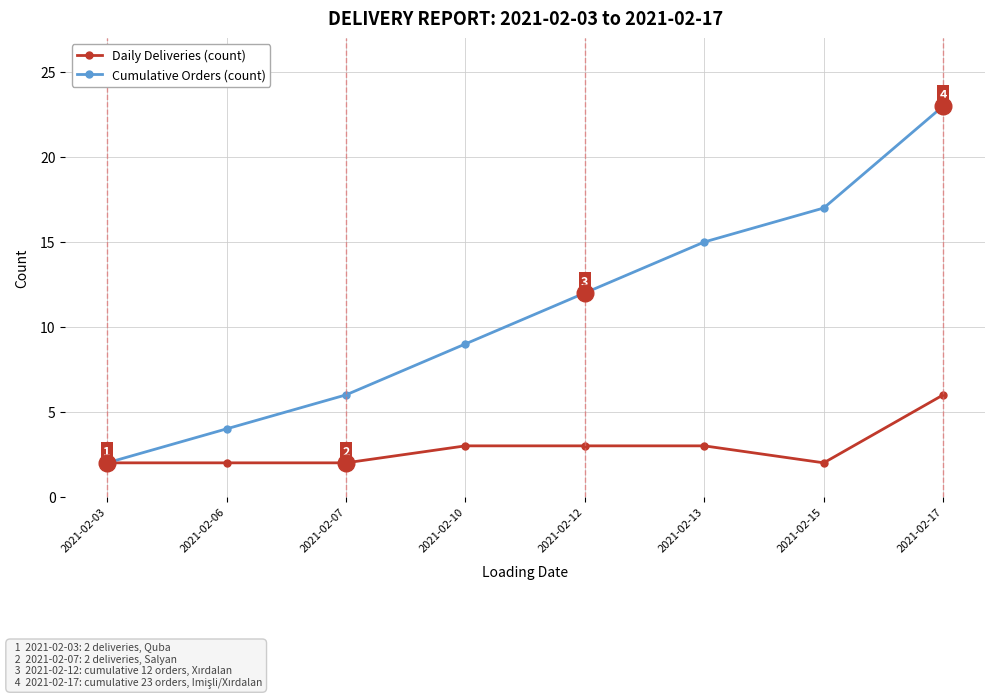

How many distinct data groups are displayed?

2